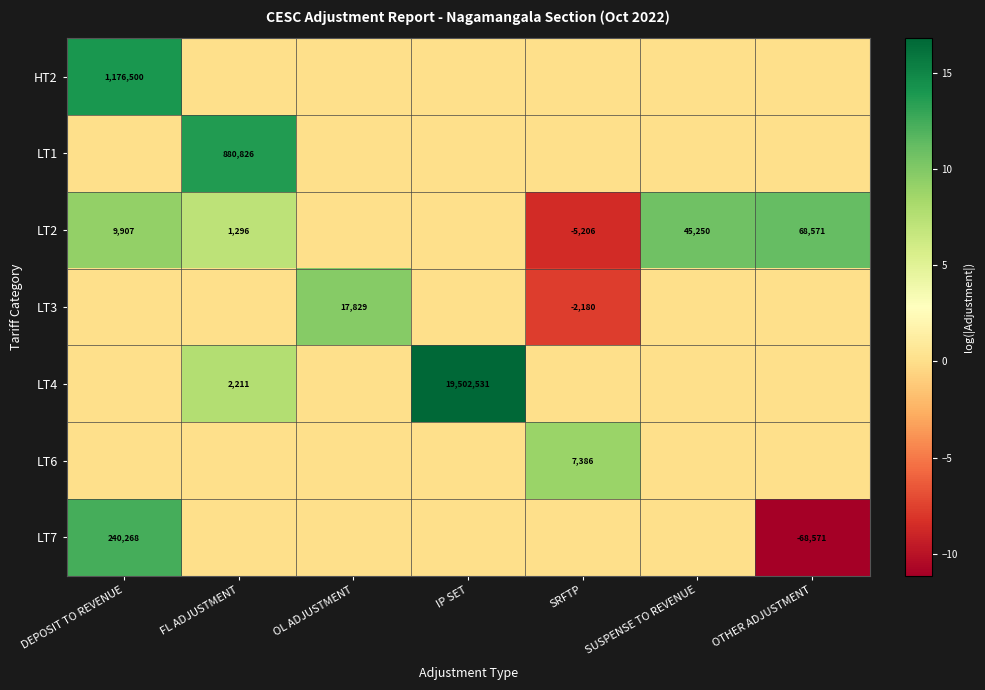

At how many categories does at least one series exceed 1?

7